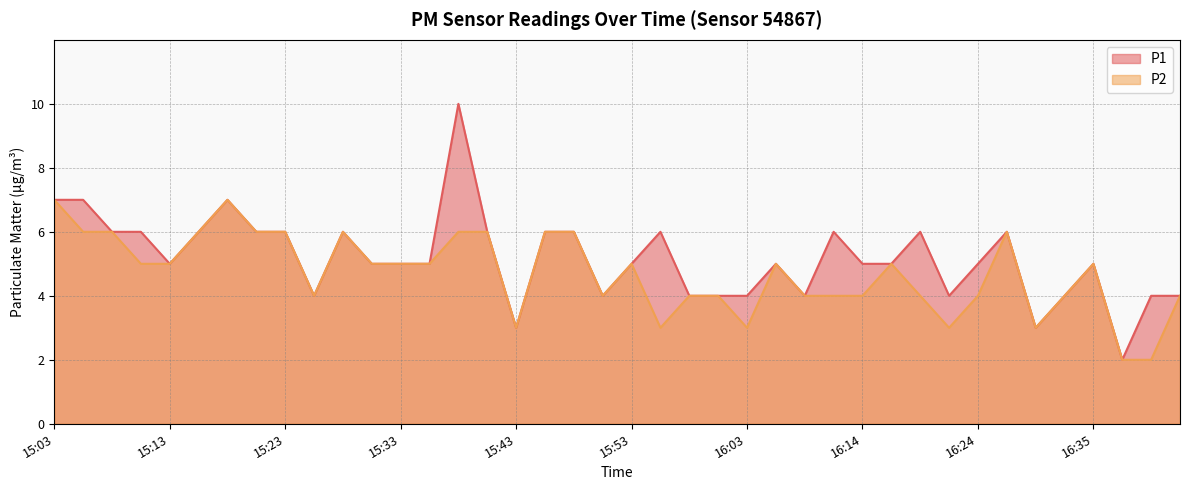

At which label does P2 first exceed 5?

15:03